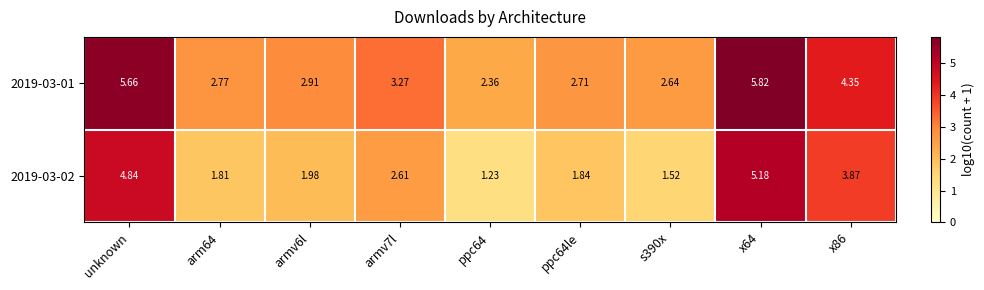

How many categories are shown in the chart?

9